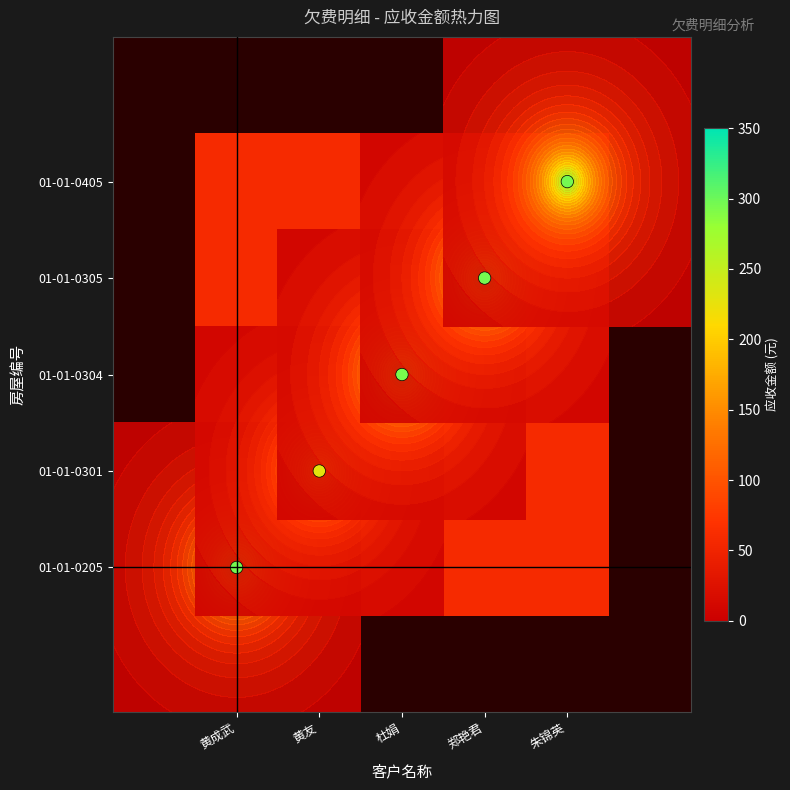

At which category is the sum across all series the highest?

朱锦英